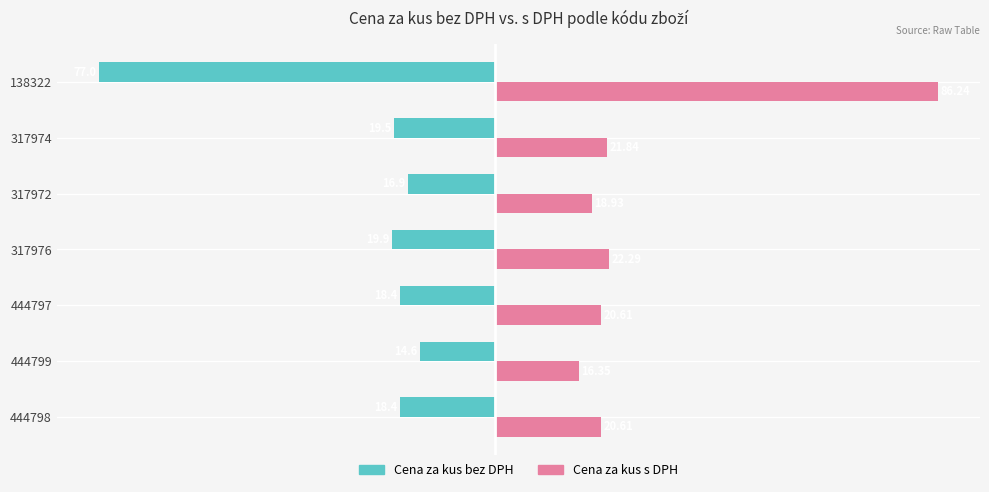

Which series changed the most between 444799 and 317972?

Cena za kus s DPH